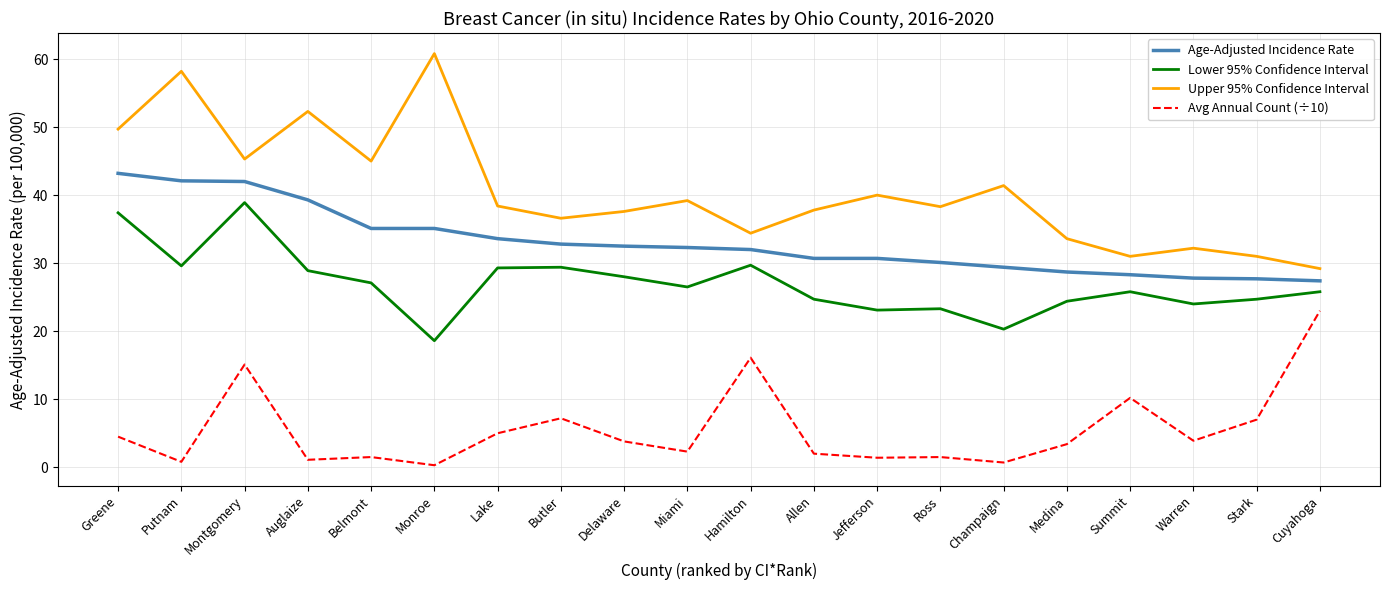

At which category is the sum across all series the highest?

Montgomery